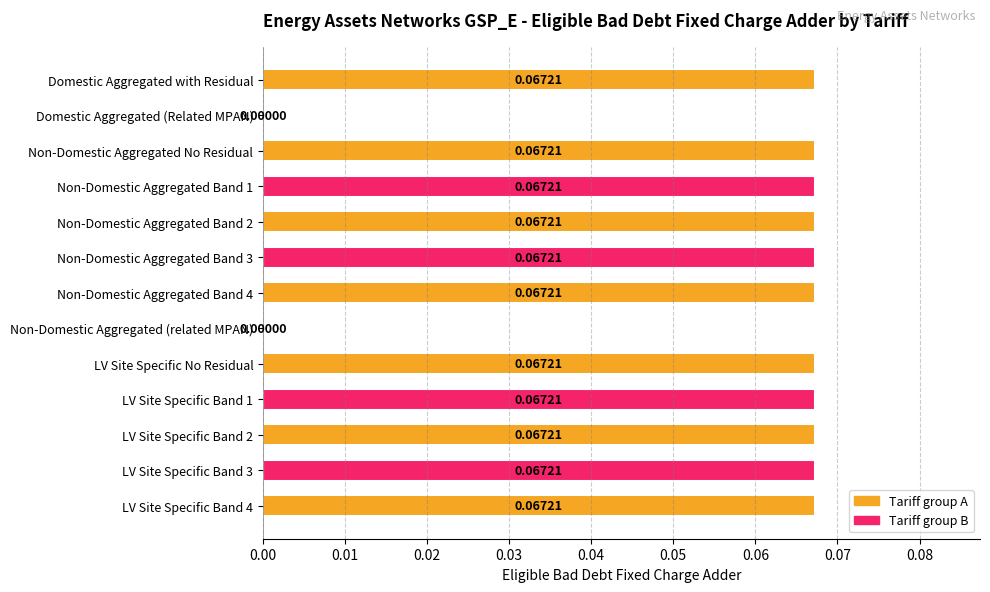

What is the sum of all values?

0.7